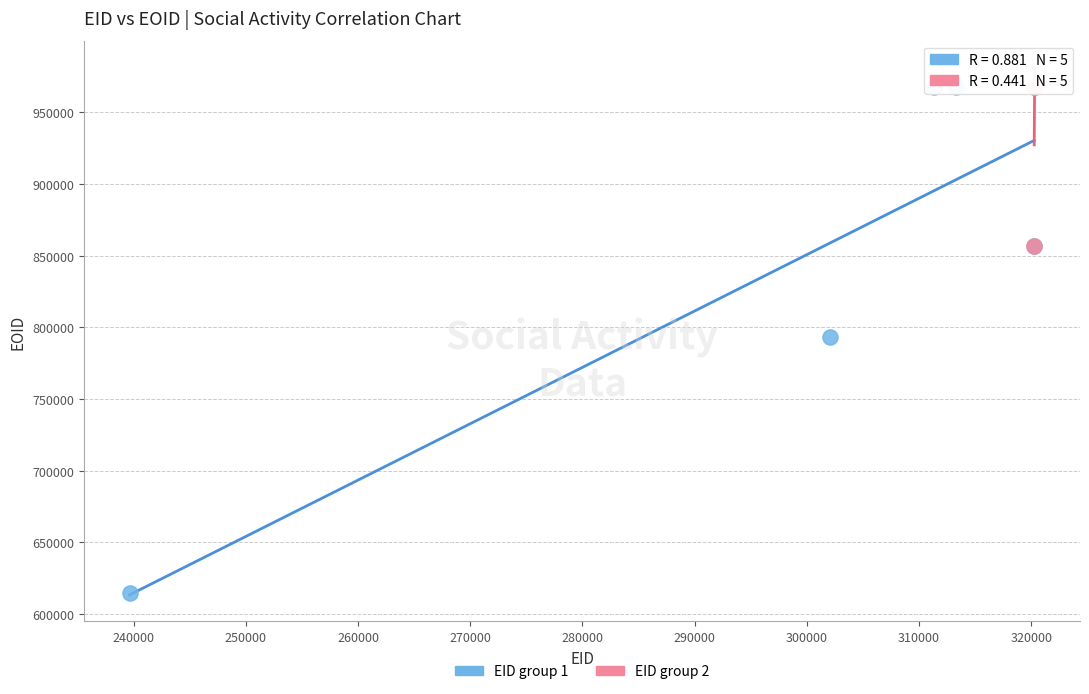

Which series contains the lowest Y value?

EID group 1